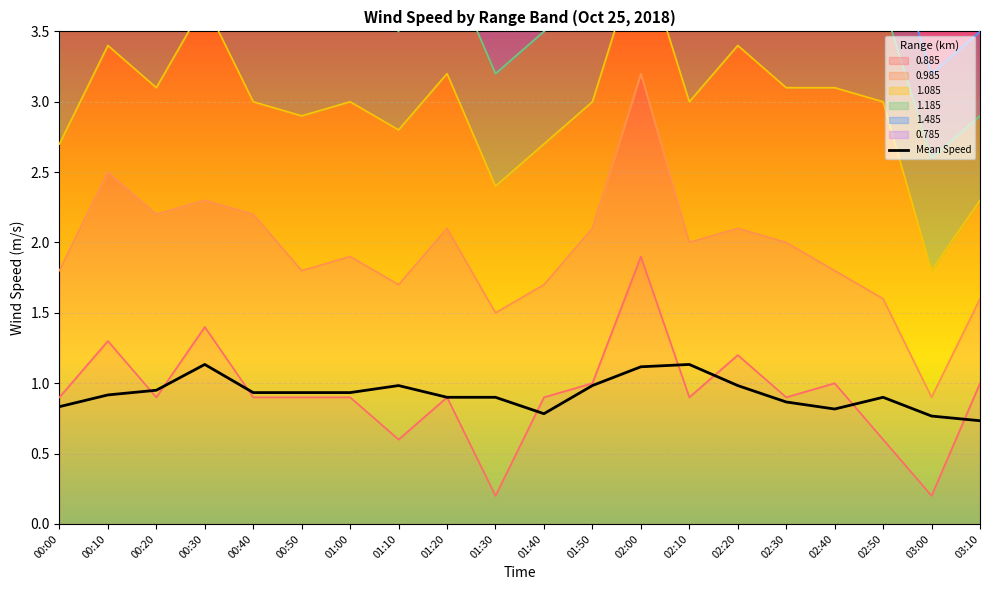

What is the label of the 20th point from the left?

03:10